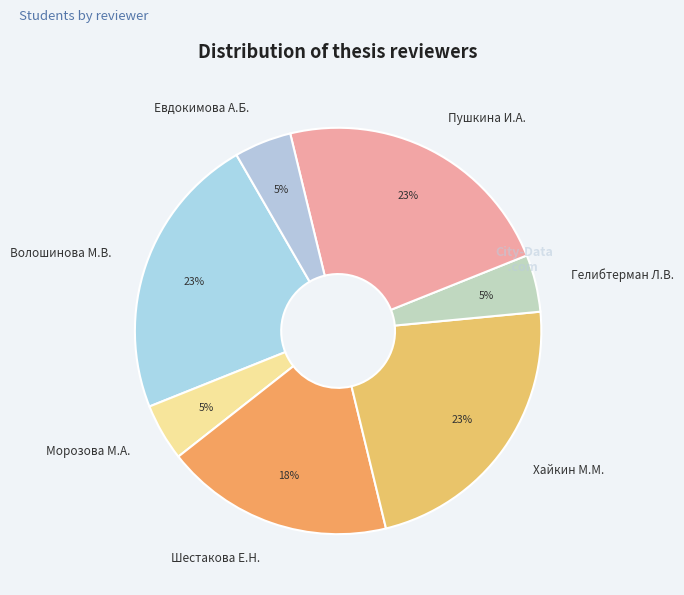

Between Евдокимова А.Б. and Волошинова М.В., which is larger?

Волошинова М.В.